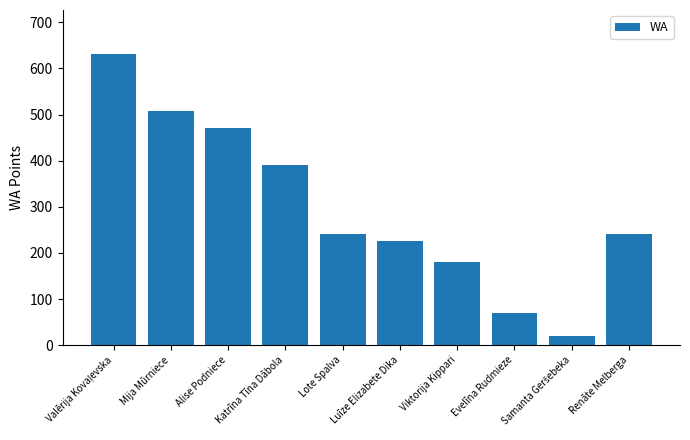

Reading left to right, transcribe all the data shown in this chart.

632	508	471	391	241	225	180	69	19	241